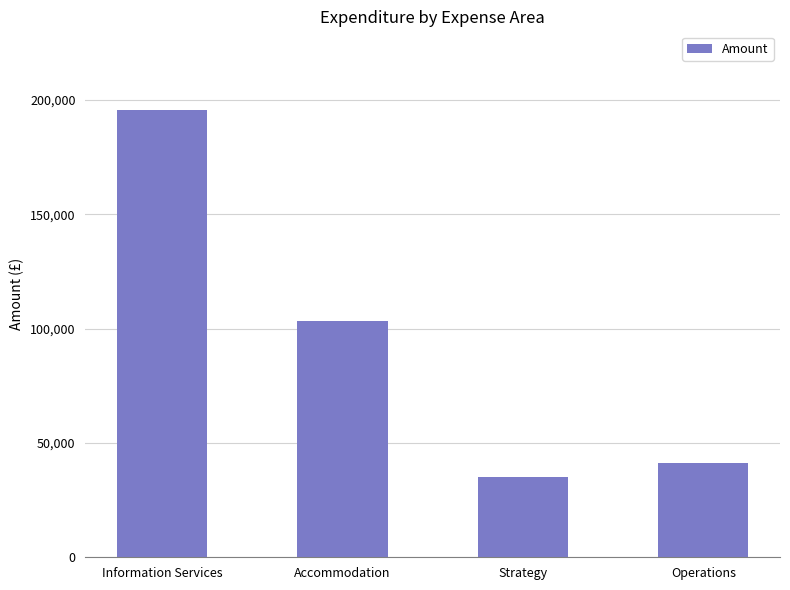

What is the value of the 3rd bar from the left?

35000.4